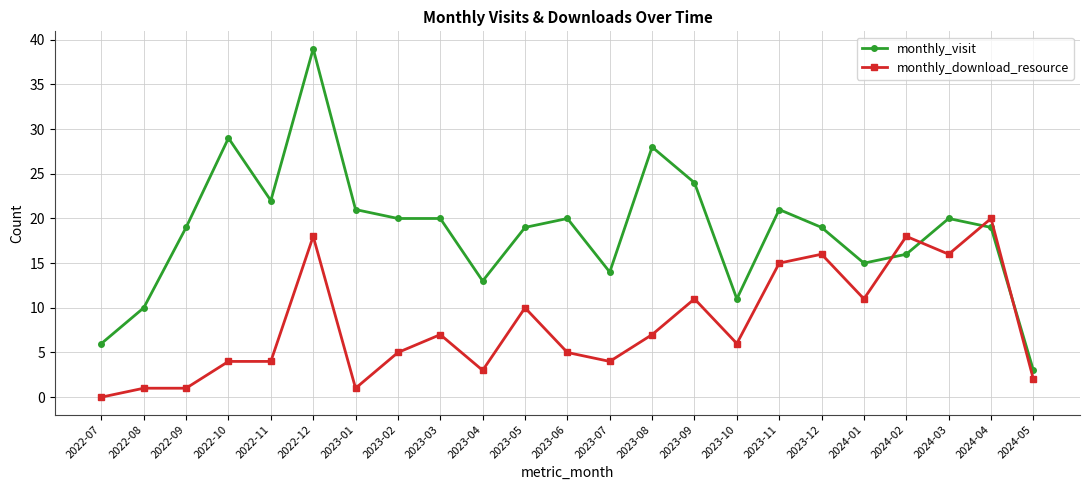

What value does the monthly_download_resource series have at 2024-01?

11